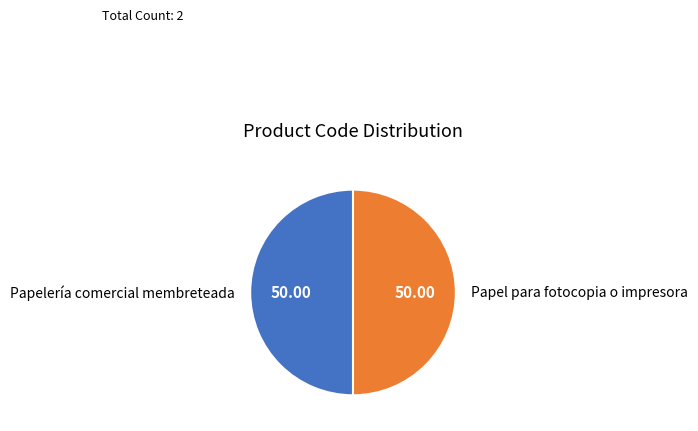

Is the sum of Papel para fotocopia o impresora and Papelería comercial membreteada greater than half?

Yes